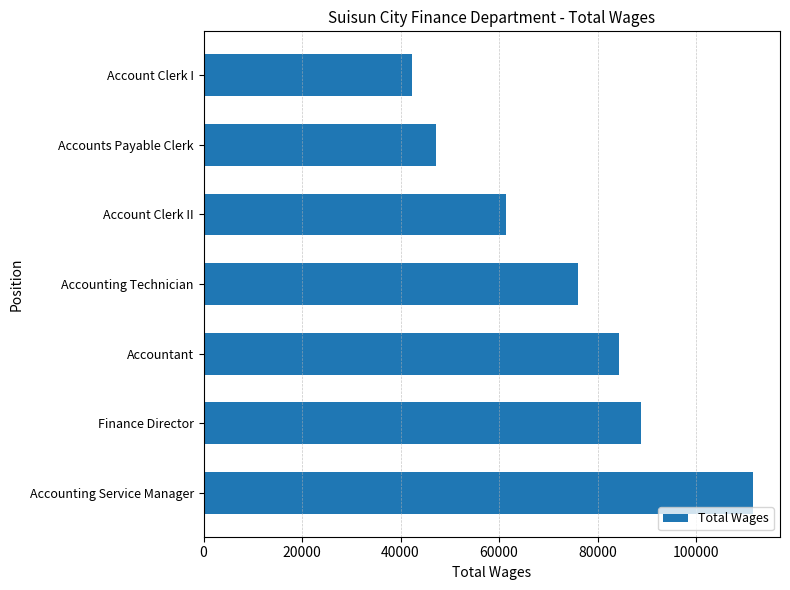

Between Accounts Payable Clerk and Accounting Service Manager, which is larger?

Accounting Service Manager